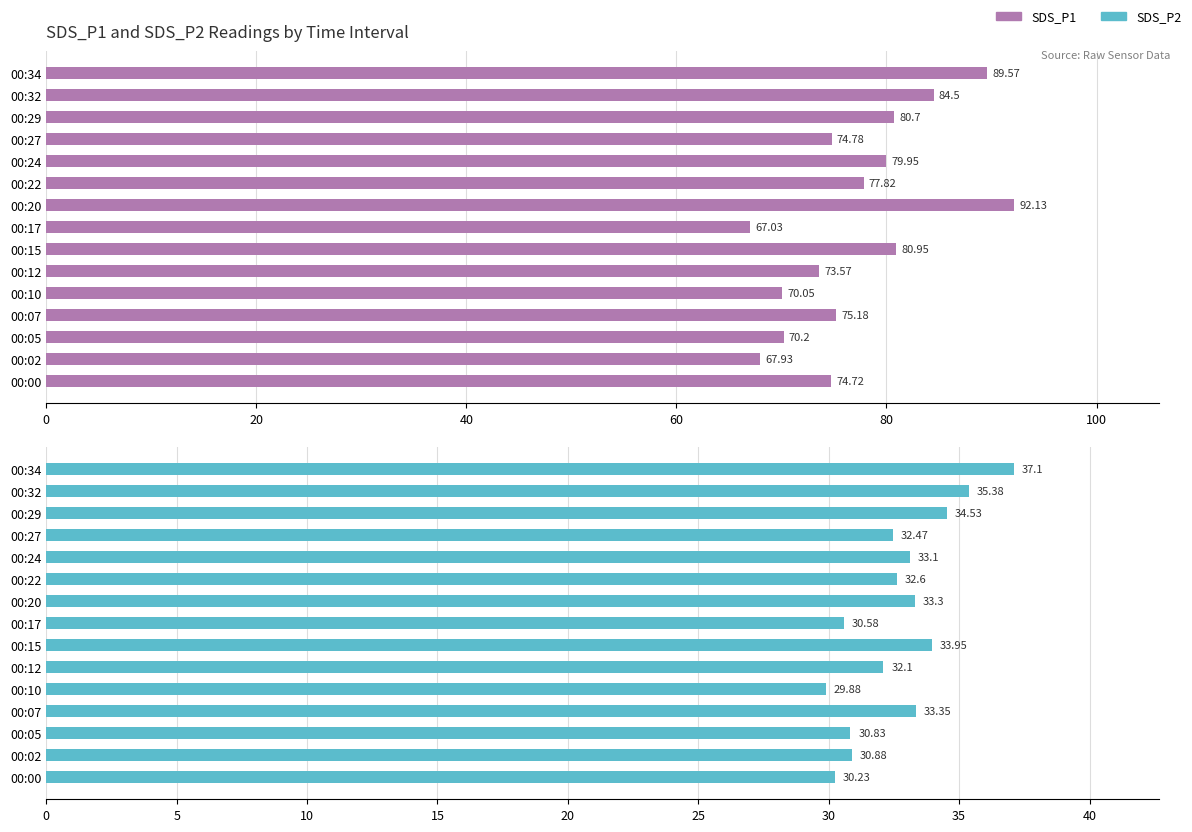

What is the difference between the highest and lowest values at 00:05?

39.4